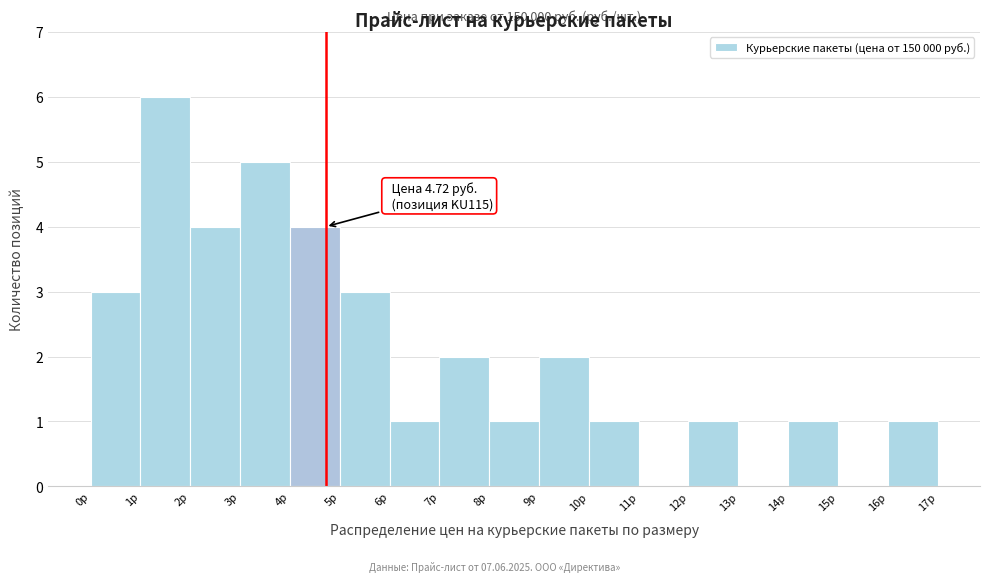

Over which range of the x-axis is the bar tallest?

1 to 2